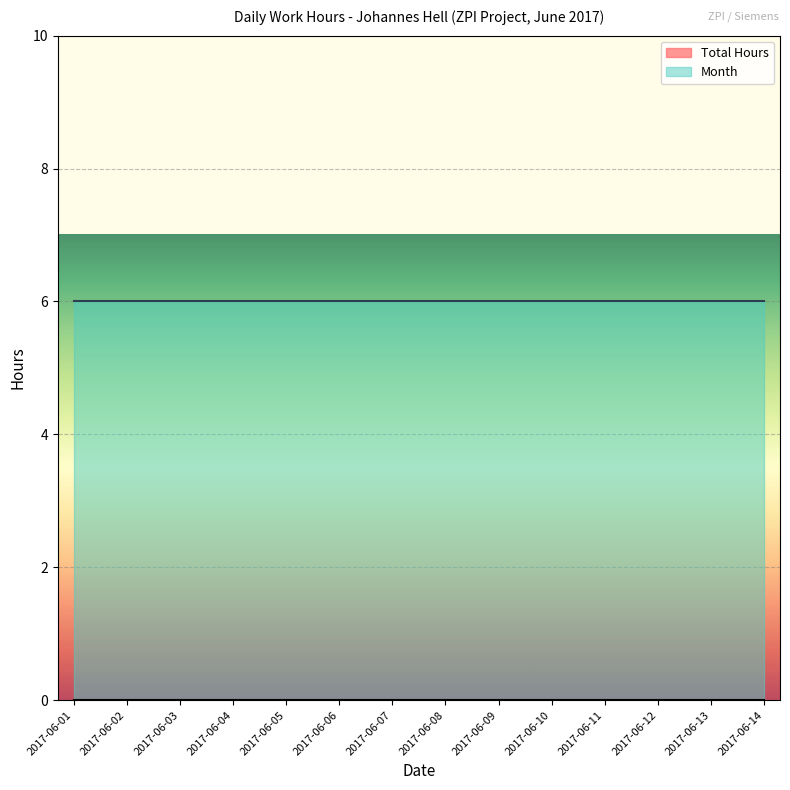

What are all the series names shown in the legend?

Total Hours, Month